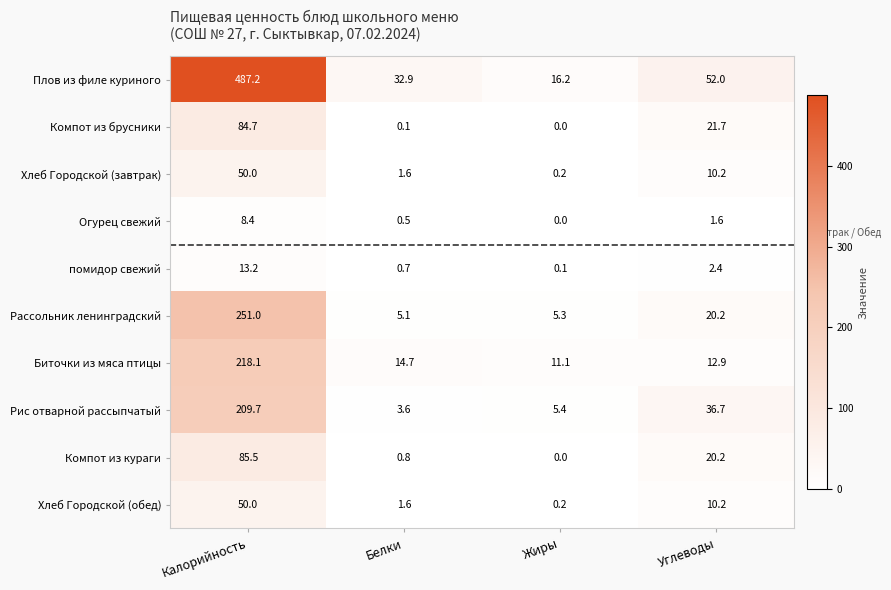

Which series changed the most between Калорийность and Жиры?

Плов из филе куриного